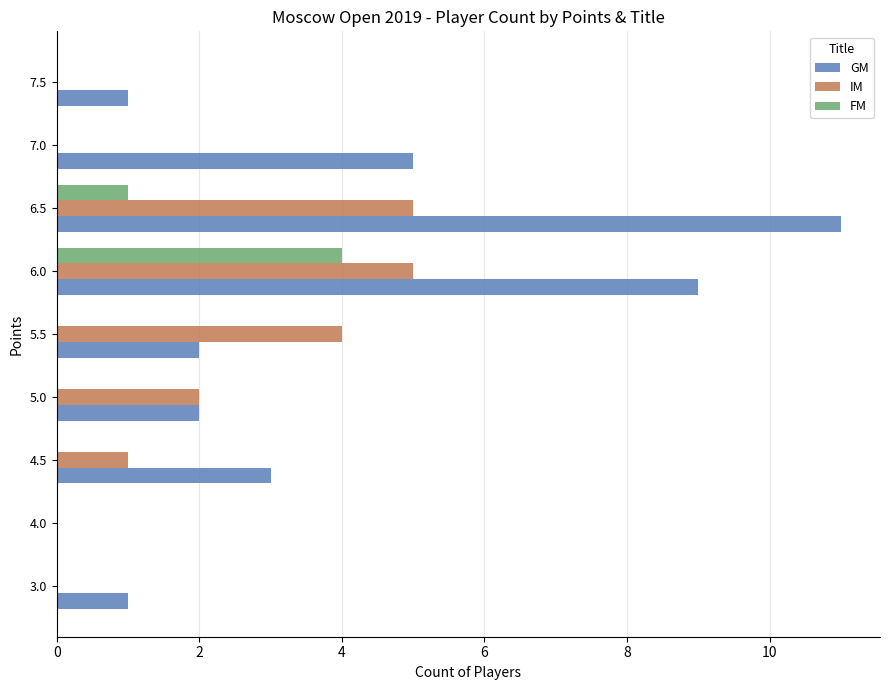

What is the sum of all FM values?

5